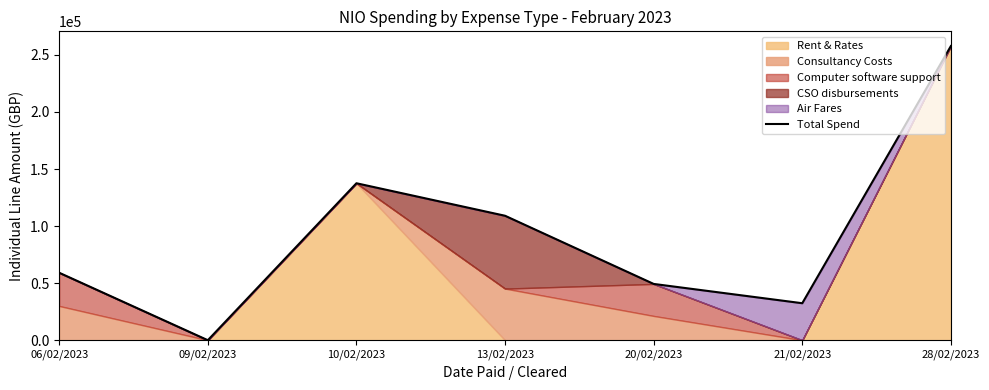

The value at 06/02/2023 is 59112.5. True or false?

True